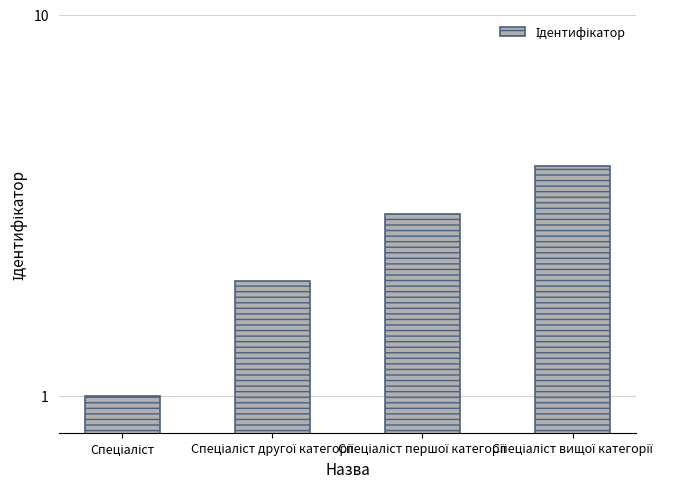

Reading right to left, transcribe all the data shown in this chart.

Спеціаліст вищої категорії=4	Спеціаліст першої категорії=3	Спеціаліст другої категорії=2	Спеціаліст=1